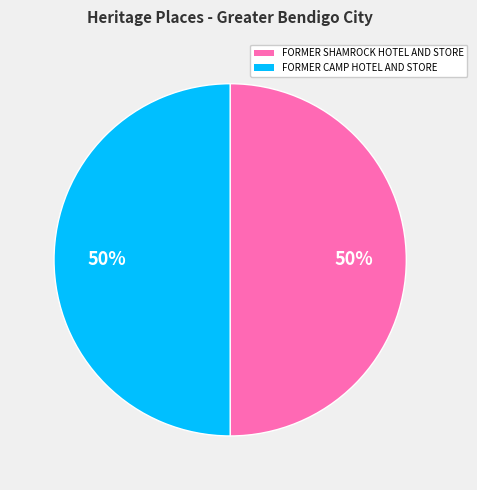

What is the ratio of the value at FORMER CAMP HOTEL AND STORE to the value at FORMER SHAMROCK HOTEL AND STORE?

1.0